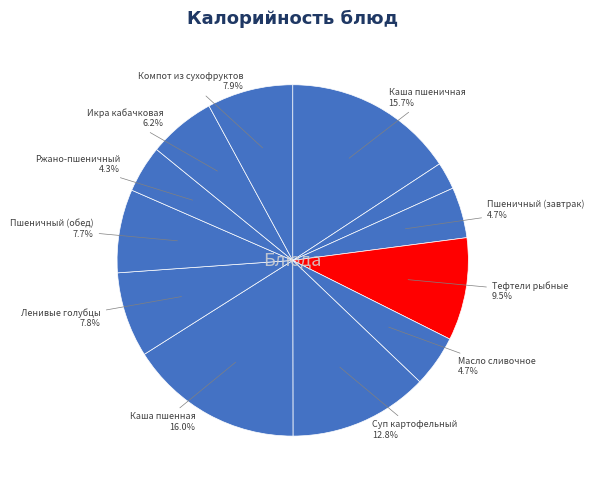

How many segments does this pie chart have?

12